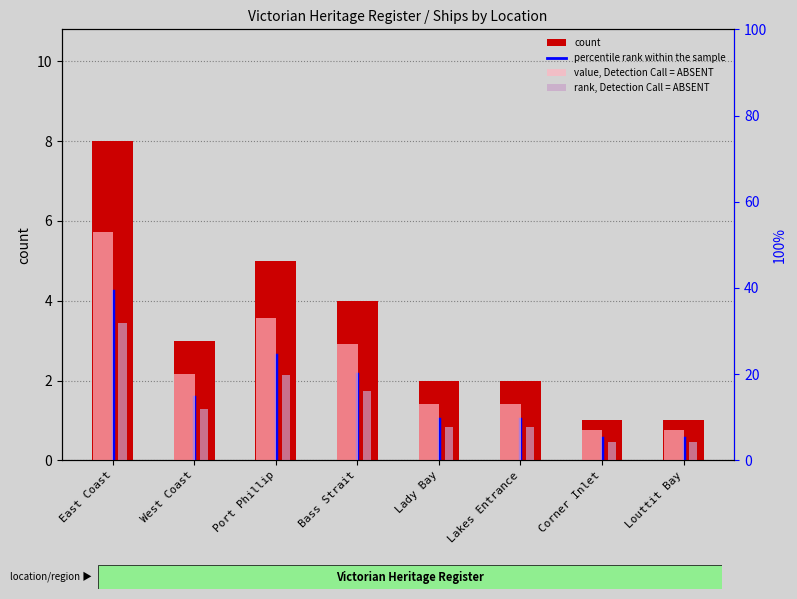

Which label corresponds to the smallest value in the chart?

Corner Inlet